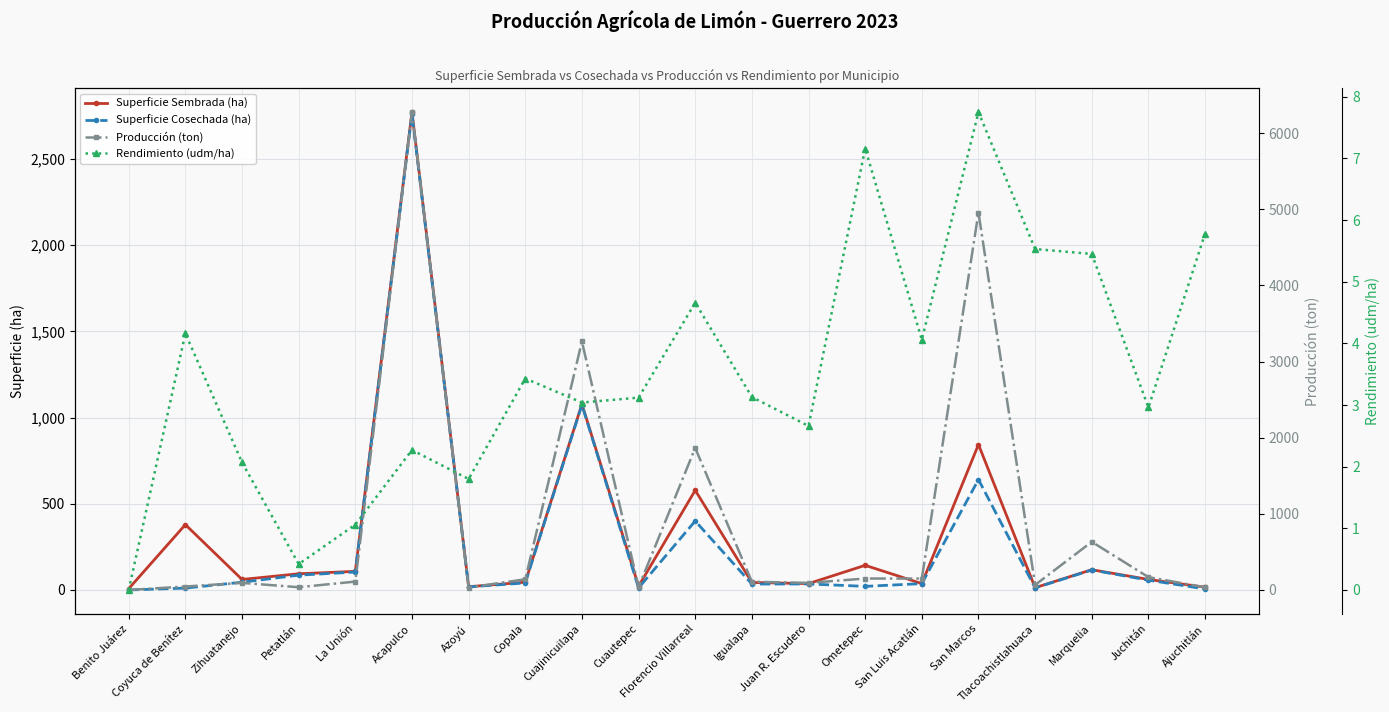

What are all the series names shown in the legend?

Superficie Sembrada (ha), Superficie Cosechada (ha), Producción (ton), Rendimiento (udm/ha)